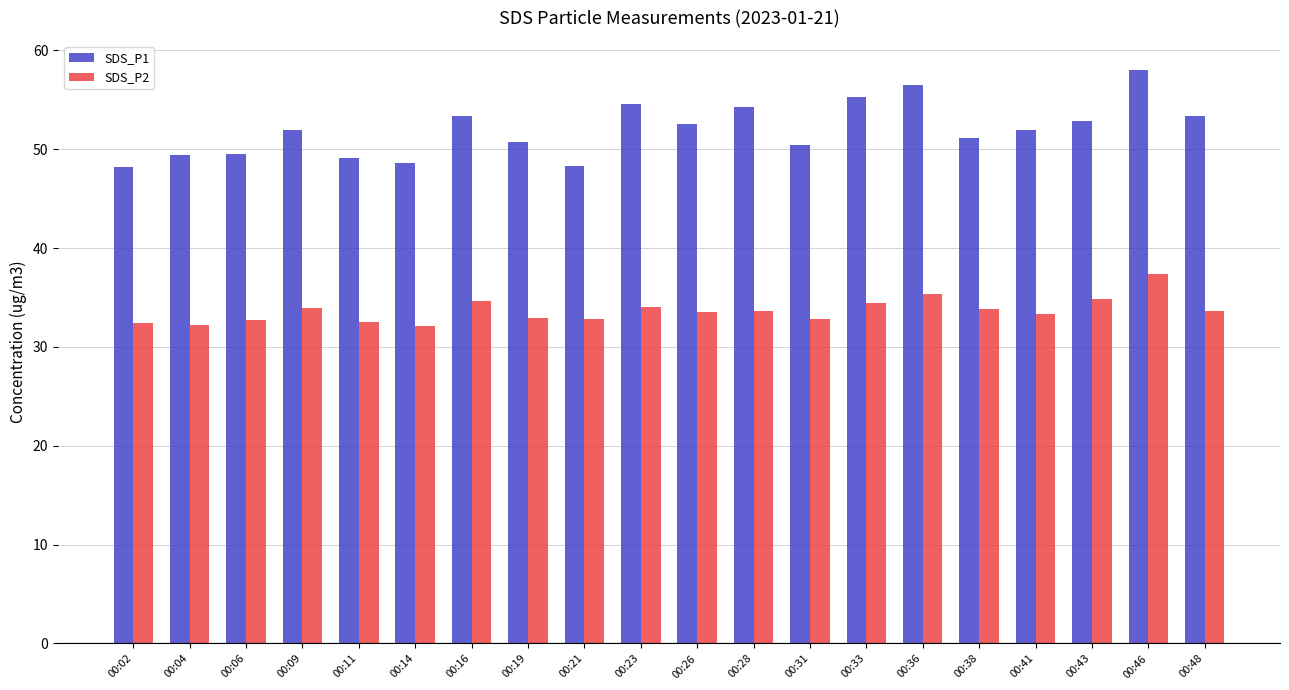

Is the value of SDS_P1 at 00:11 greater than the value of SDS_P2 at 00:06?

Yes